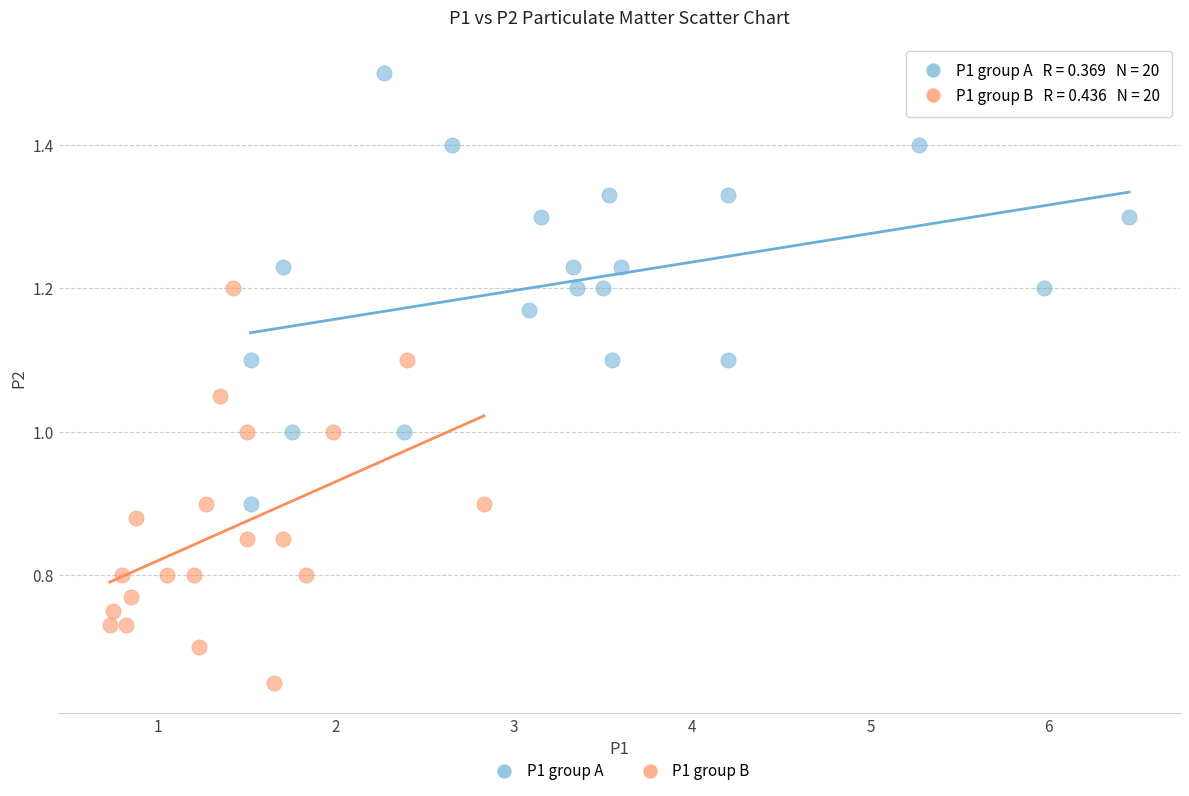

Which series reaches the minimum Y coordinate?

P1 group B